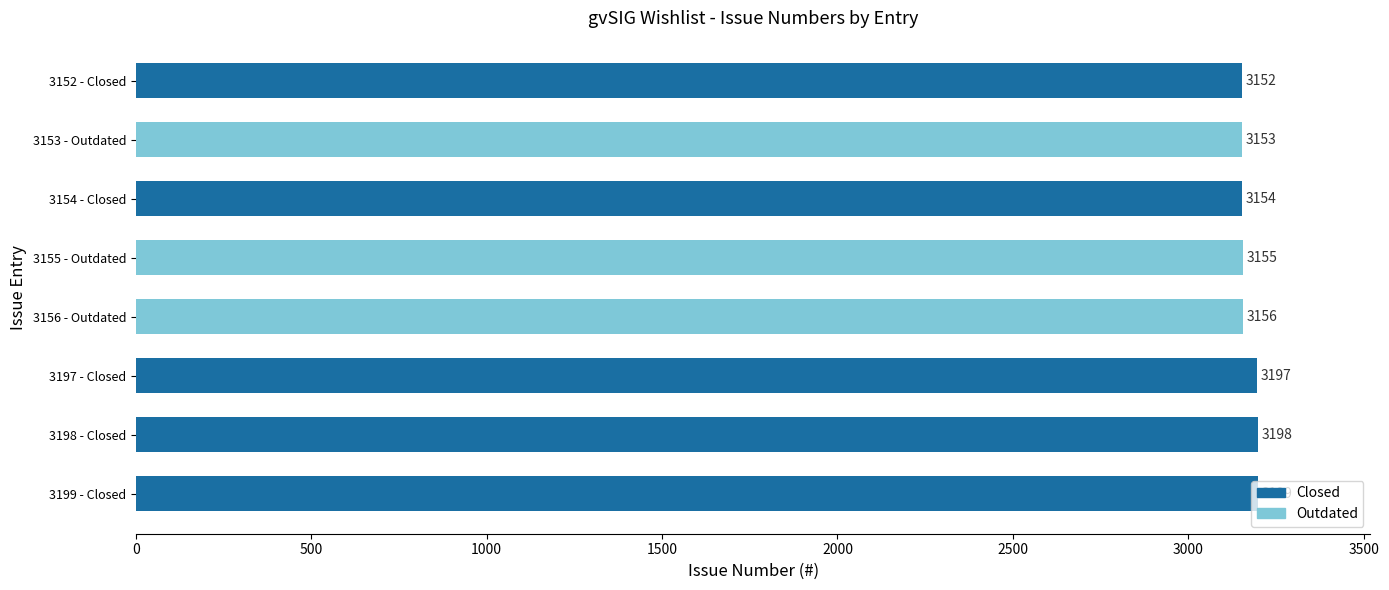

List the labels in order of value, smallest first.

3152 - Closed, 3153 - Outdated, 3154 - Closed, 3155 - Outdated, 3156 - Outdated, 3197 - Closed, 3198 - Closed, 3199 - Closed